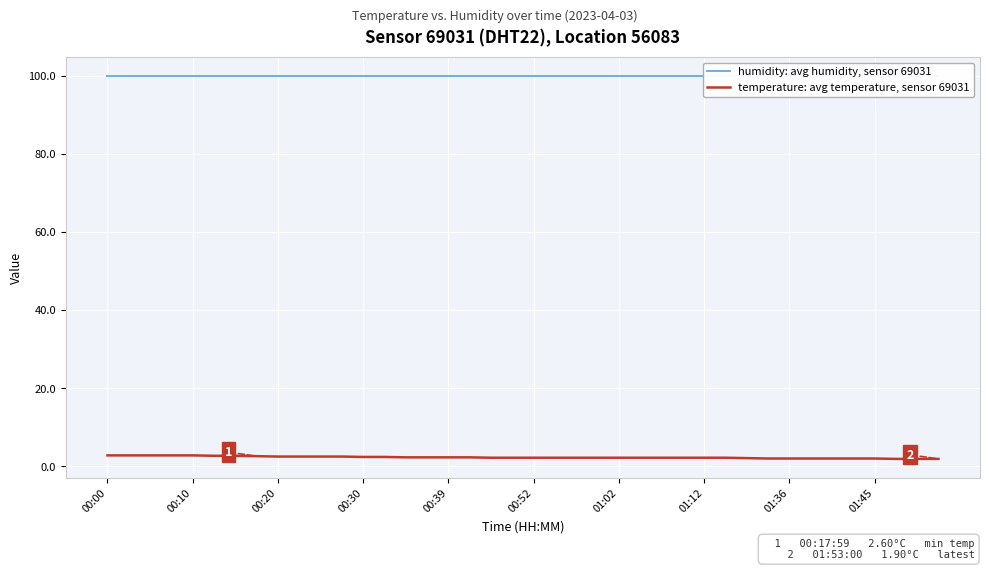

Which category has the highest value in the humidity: avg humidity, sensor 69031 series?

00:00